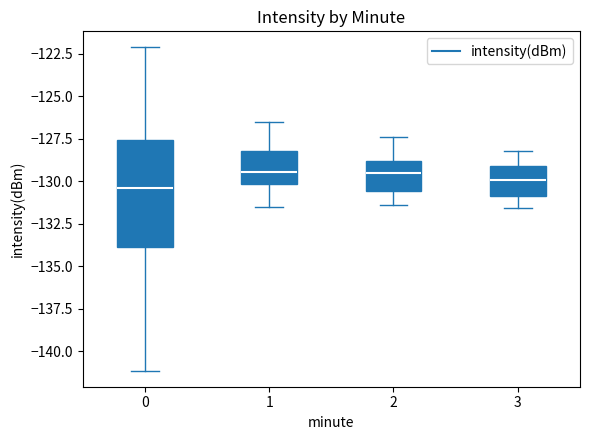

Where is the lower edge of the box at x = 3 on the y-axis? The values are not printed on the chart, so give them approximately, as read against the axis.

-131.0